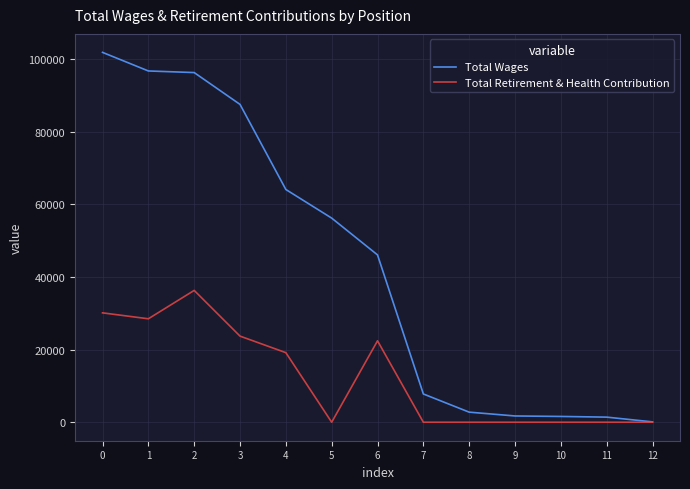

The value of Total Retirement & Health Contribution at 4 is 28223. True or false?

False